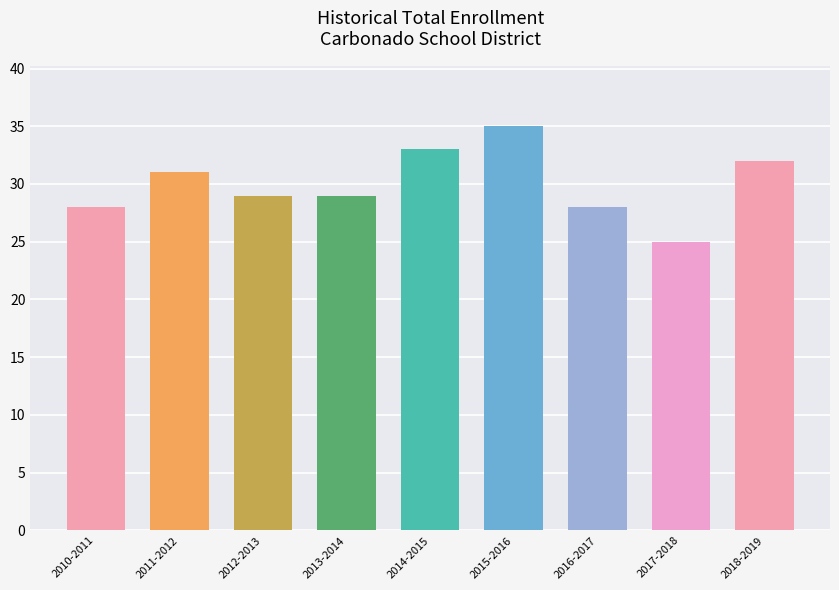

What is the label of the 3rd bar from the right?

2016-2017